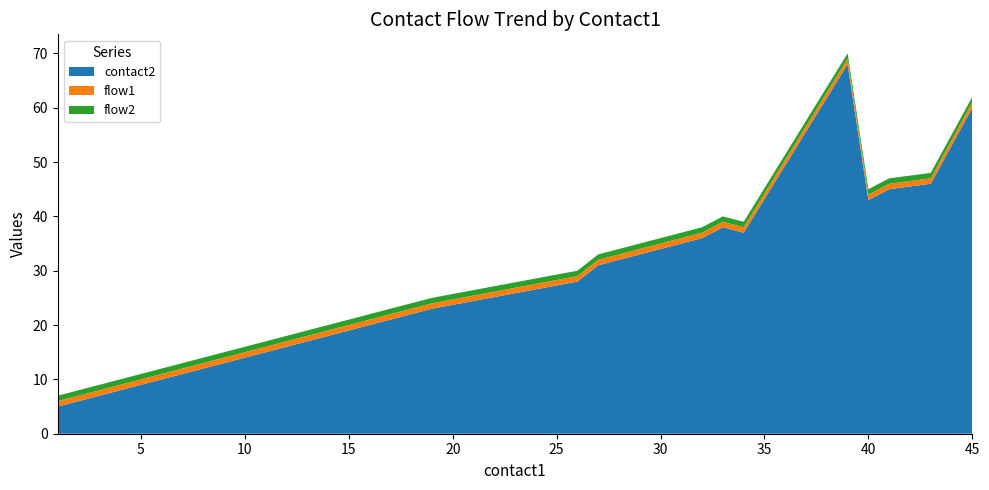

Reading left to right, what are all the values shown in this chart?

contact2: 1=5	2=6	3=7	4=8	5=9	6=10	7=11	8=12	9=13	10=14	11=15	12=16	13=17	14=18	15=19	16=20	17=21	18=22	19=23	26=28	27=31	28=32	29=33	30=34	31=35	32=36	33=38	34=37	39=68	40=43	41=45	43=46	45=60
flow1: 1=1	2=1	3=1	4=1	5=1	6=1	7=1	8=1	9=1	10=1	11=1	12=1	13=1	14=1	15=1	16=1	17=1	18=1	19=1	26=1	27=1	28=1	29=1	30=1	31=1	32=1	33=1	34=1	39=1	40=1	41=1	43=1	45=1
flow2: 1=1	2=1	3=1	4=1	5=1	6=1	7=1	8=1	9=1	10=1	11=1	12=1	13=1	14=1	15=1	16=1	17=1	18=1	19=1	26=1	27=1	28=1	29=1	30=1	31=1	32=1	33=1	34=1	39=1	40=1	41=1	43=1	45=1